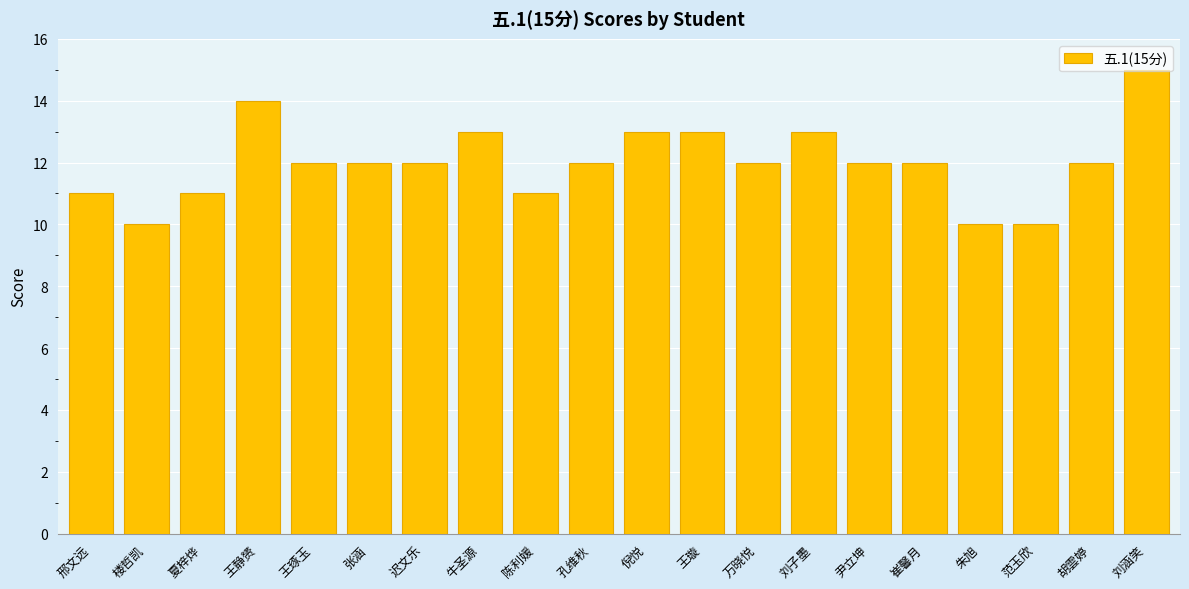

The value at 楼哲凯 is 10. True or false?

True